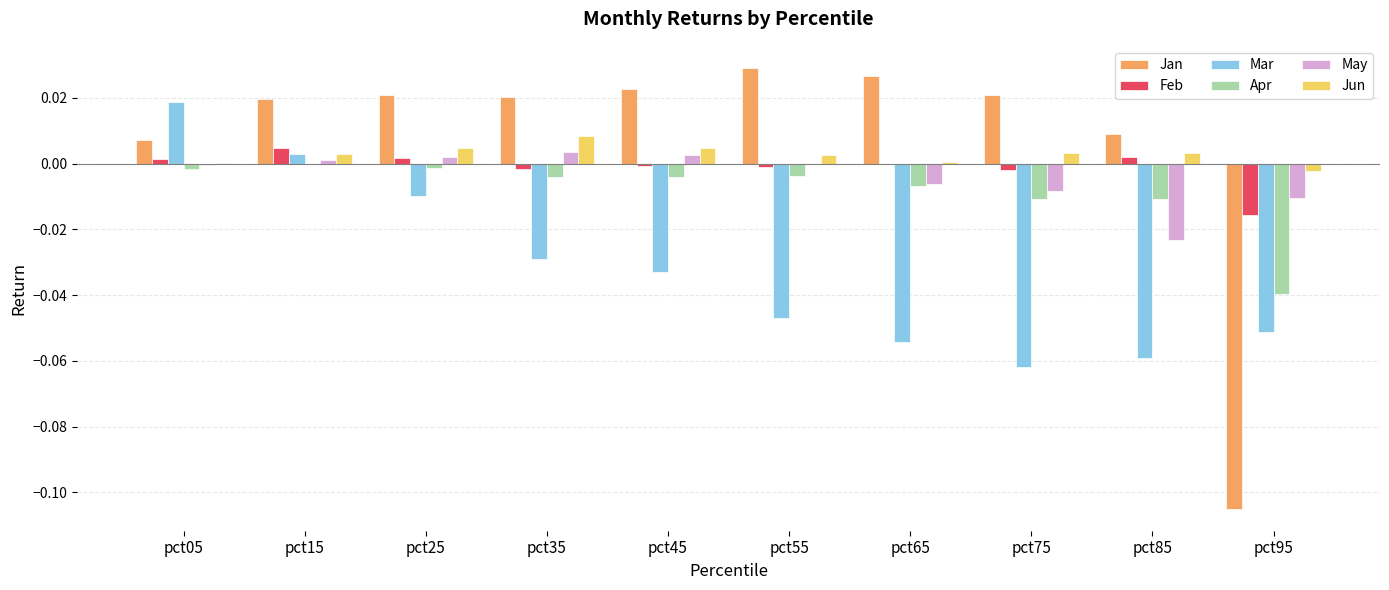

Is it true that Apr equals -0.0 at pct55?

True